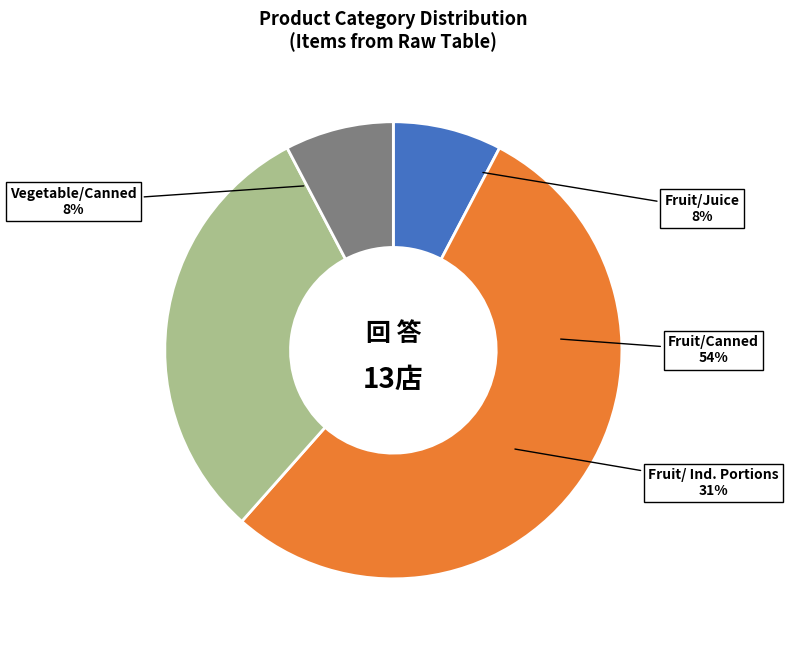

To the nearest percent, what percentage of the pie is Fruit/Juice?

8%